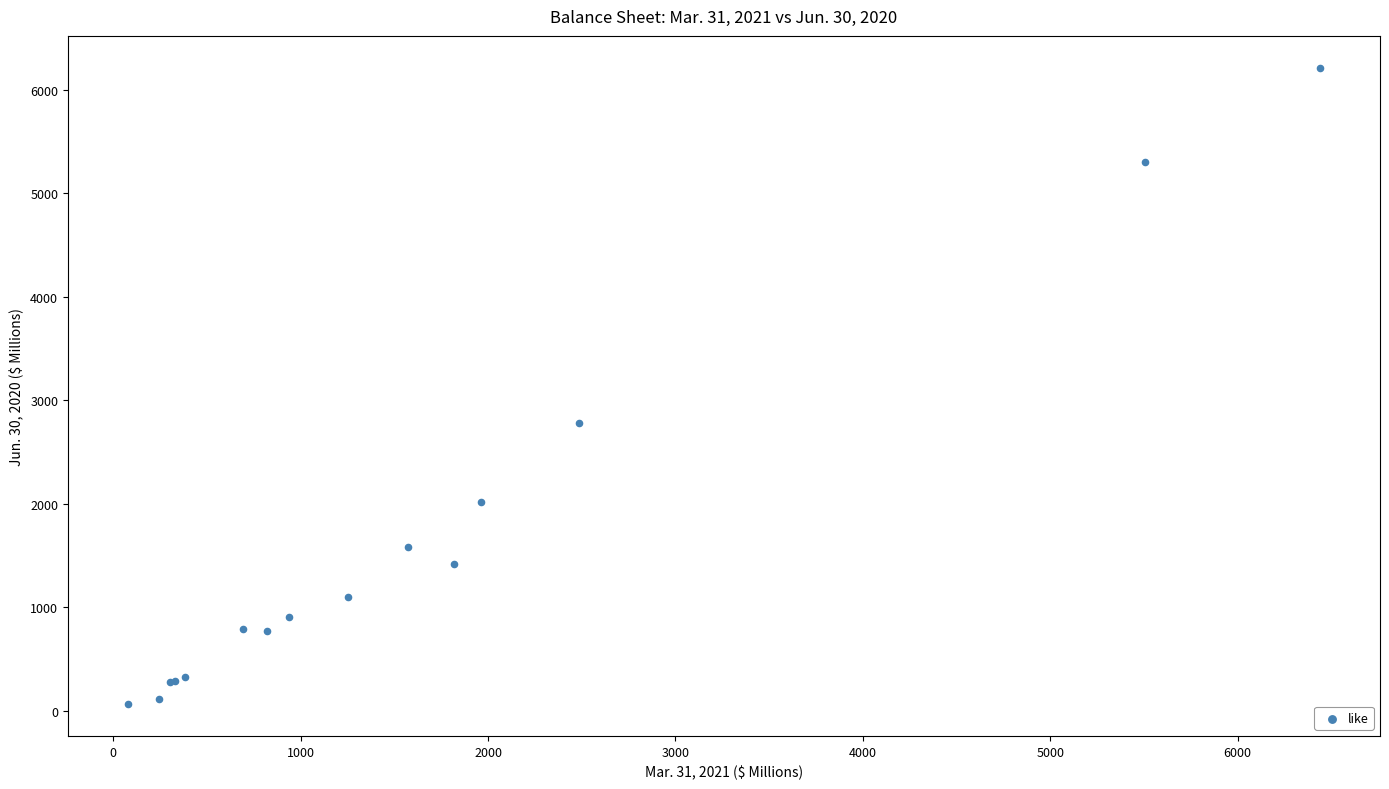

What Y value in the scatter plot is closest to 3137?

2780